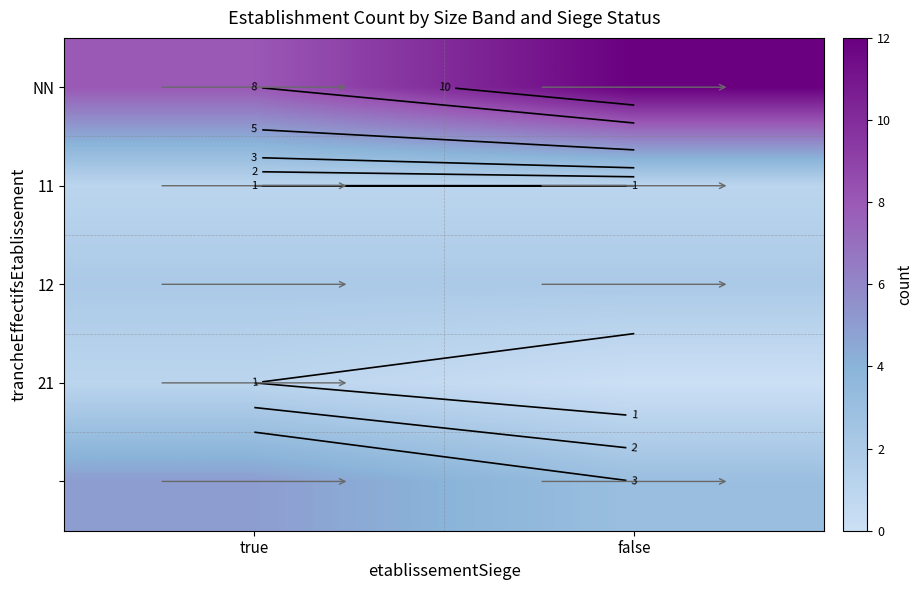

Rank the categories by 21 value from highest to lowest.

true, false